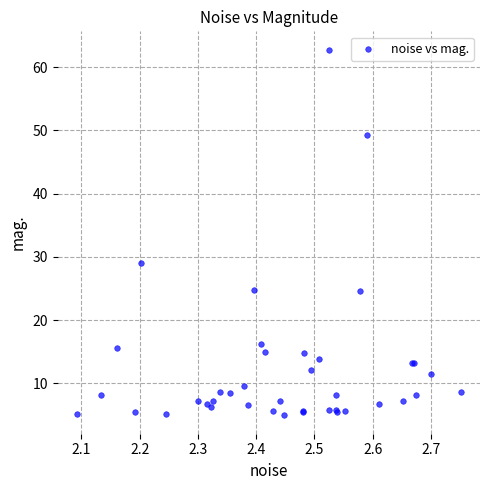

What Y value in the scatter plot is closest to 33?

29.1